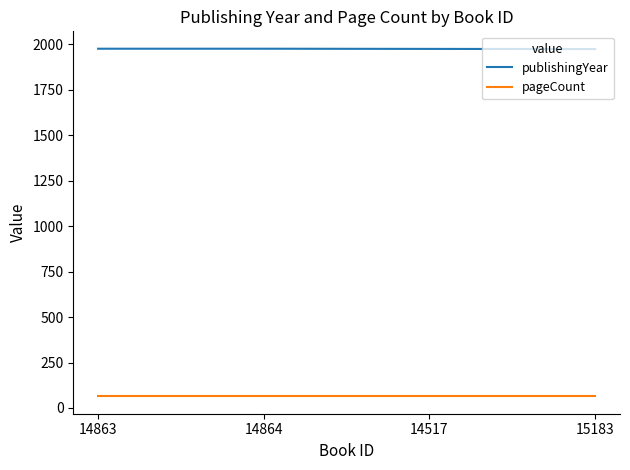

What are all the series names shown in the legend?

publishingYear, pageCount